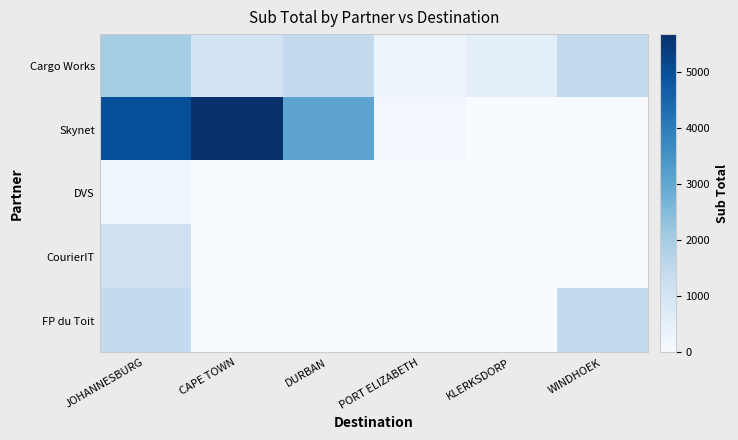

Which series has the largest range (max minus min)?

Skynet